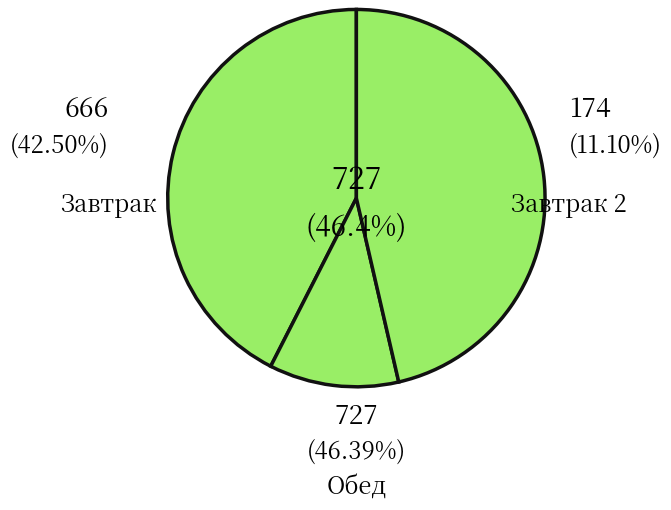

Does any single category account for the majority?

No